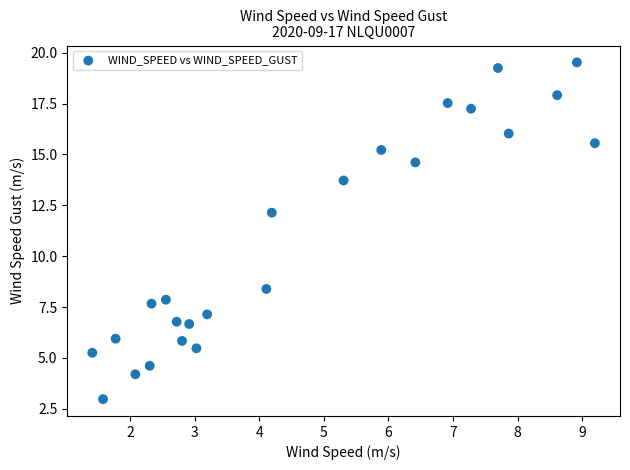

What Y value in the scatter plot is closest to 11?

12.1